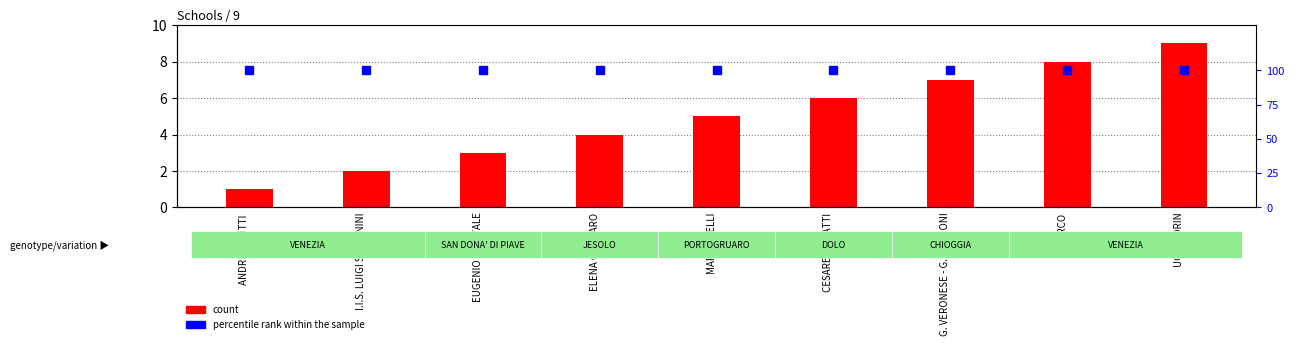

What position from the right is S.MARCO?

2